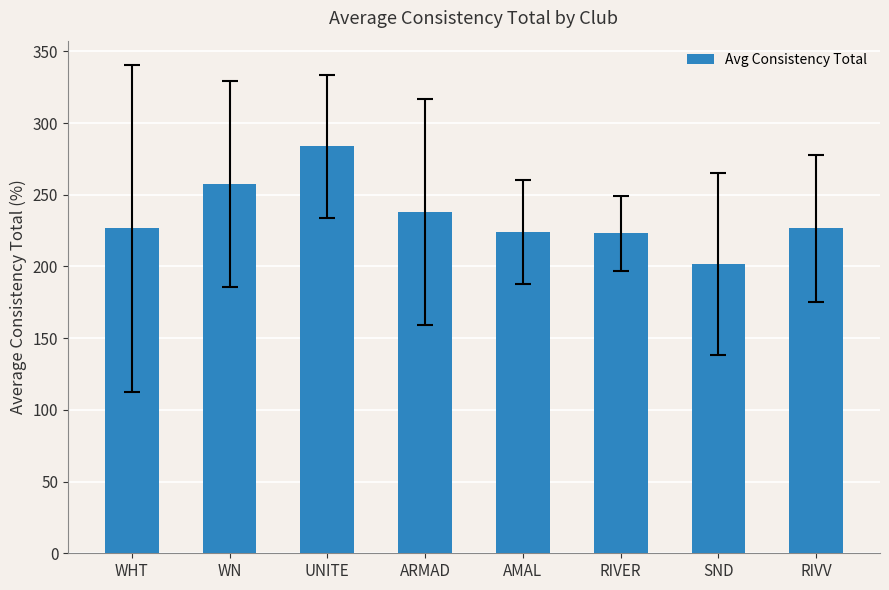

Read the value at ARMAD.

237.8